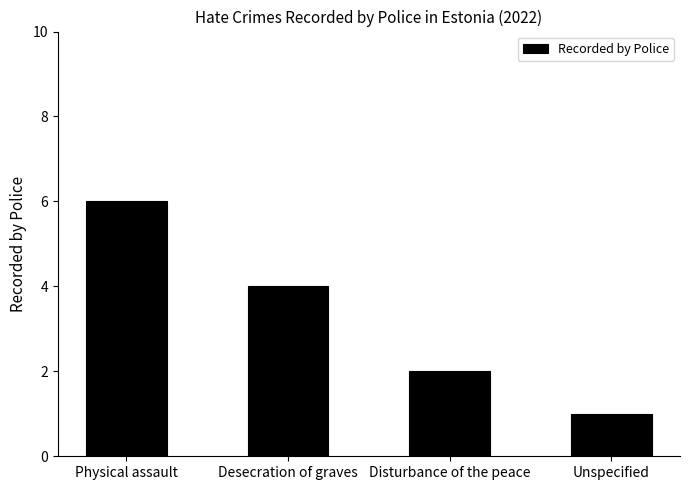

What is the label of the 4th bar from the right?

Physical assault